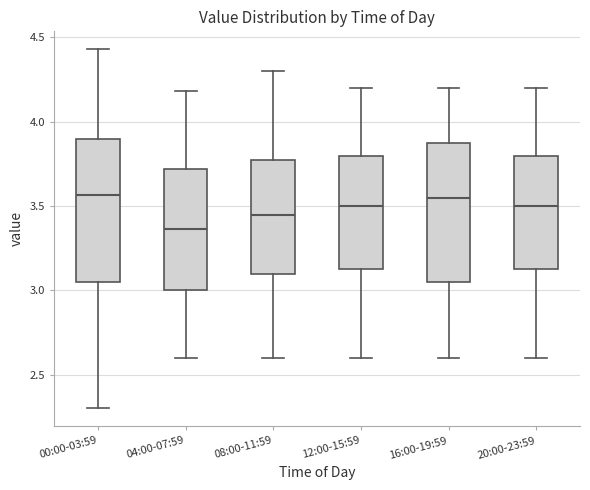

Where does the median line of the box for 16:00-19:59 sit on the y-axis? The values are not printed on the chart, so give them approximately, as read against the axis.

3.55